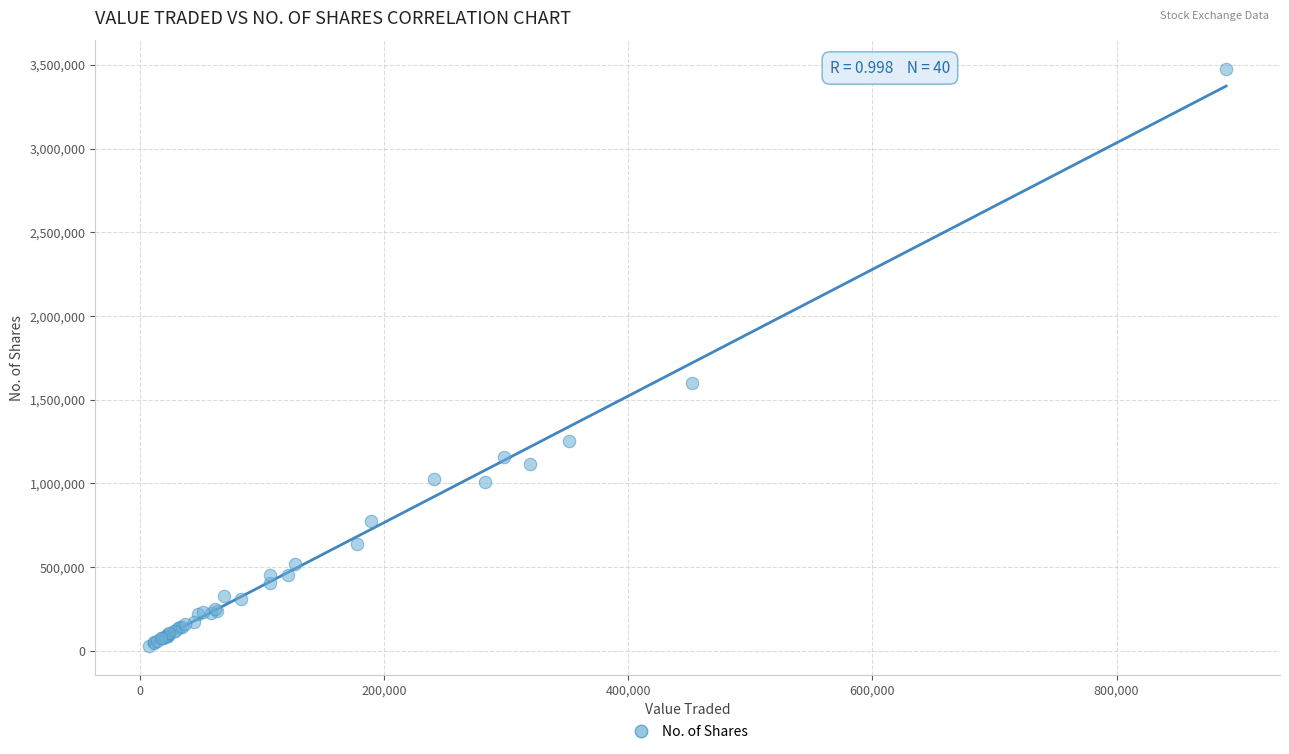

What Y value in the scatter plot is closest to 1751086?

1601902